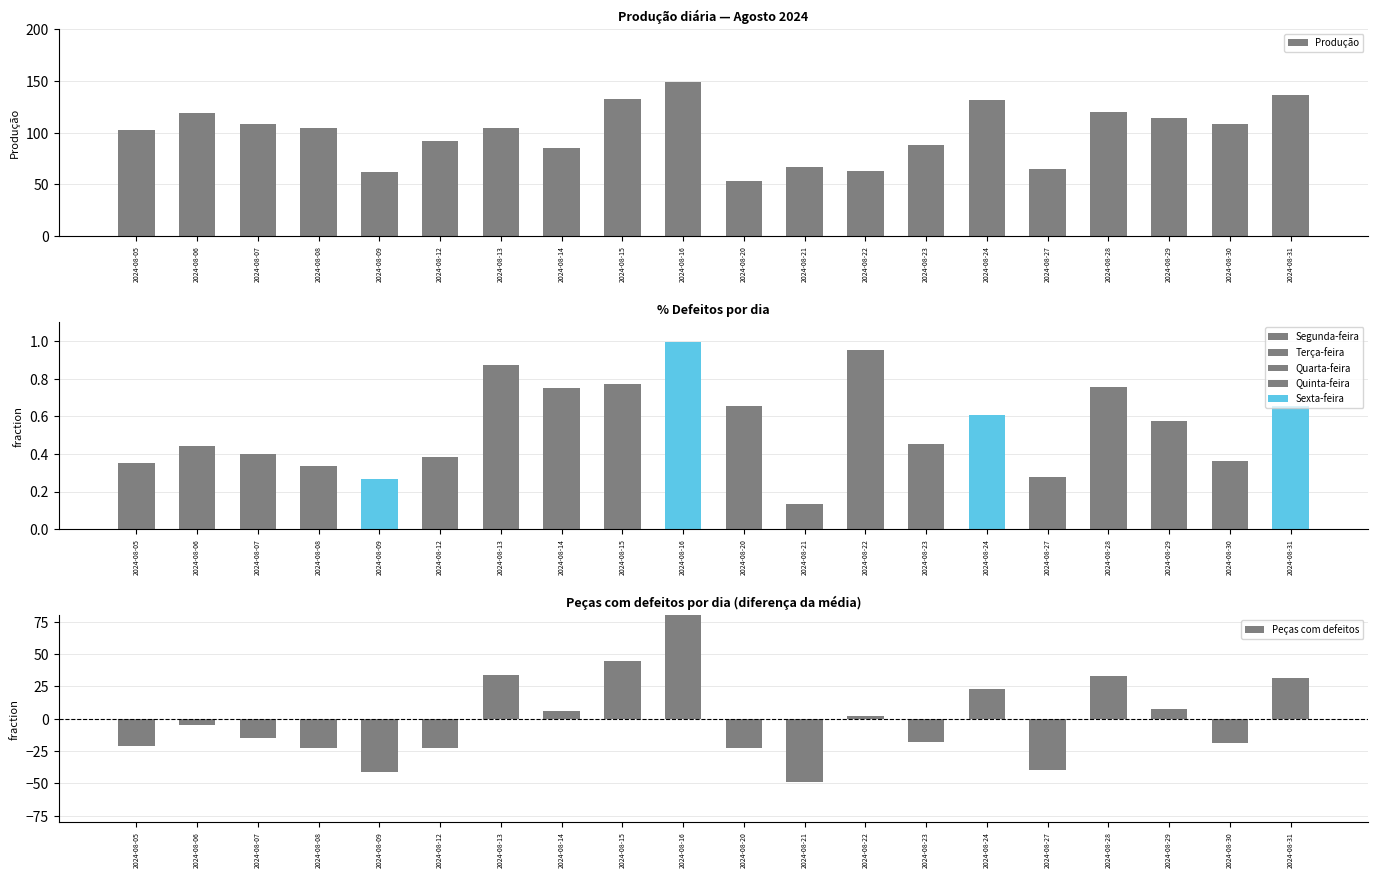

Between 2024-08-20 and 2024-08-28, which series saw the biggest shift?

Produção